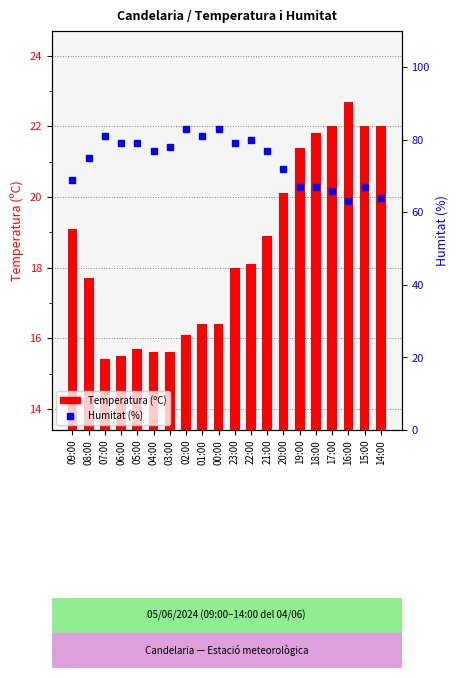

How many data points in Temperatura (ºC) are less than 18?

9